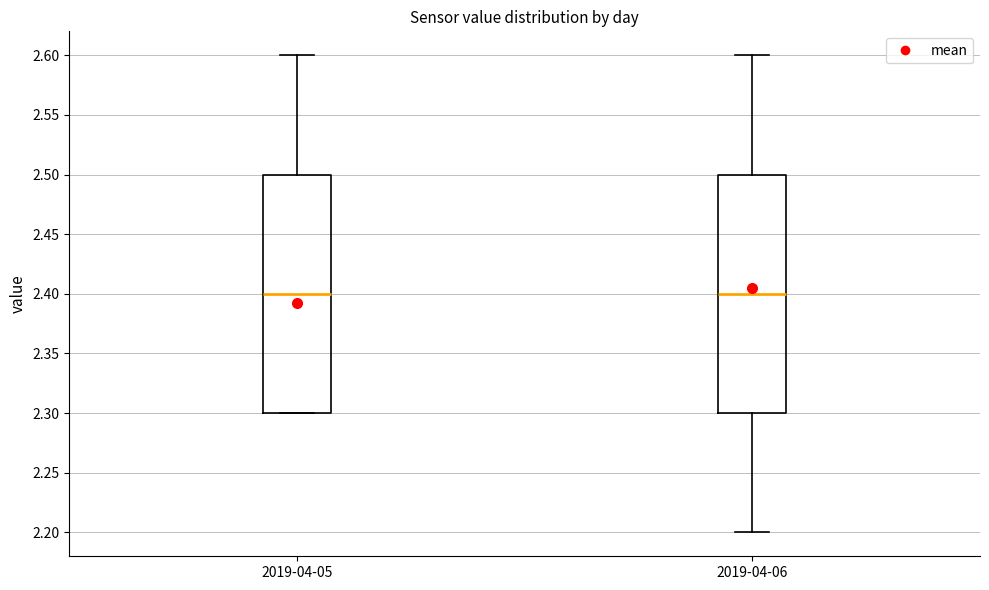

Where does the upper whisker of the box for 2019-04-06 end on the y-axis? The values are not printed on the chart, so give them approximately, as read against the axis.

2.6